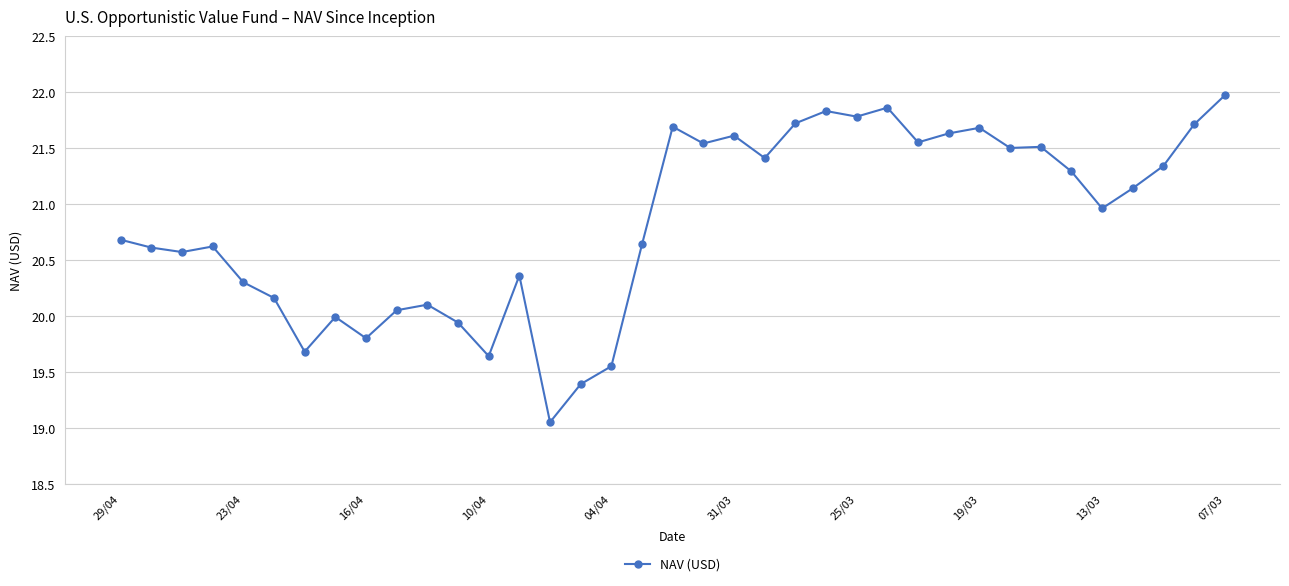

What is the average value?

20.8